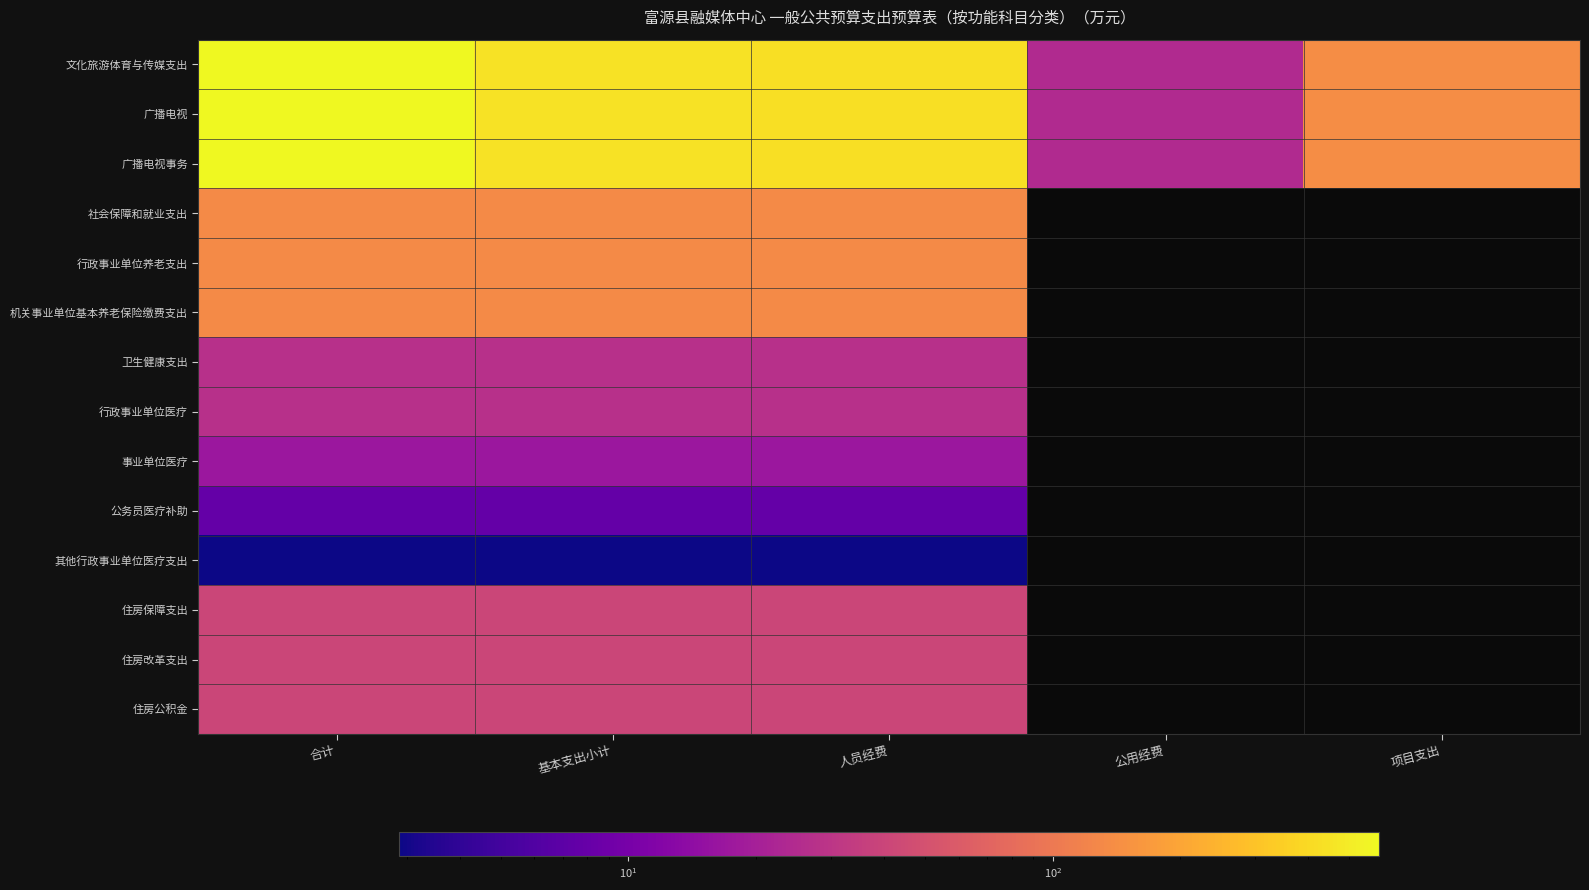

List the labels in order of 行政事业单位养老支出 value, largest first.

合计, 基本支出小计, 人员经费, 公用经费, 项目支出